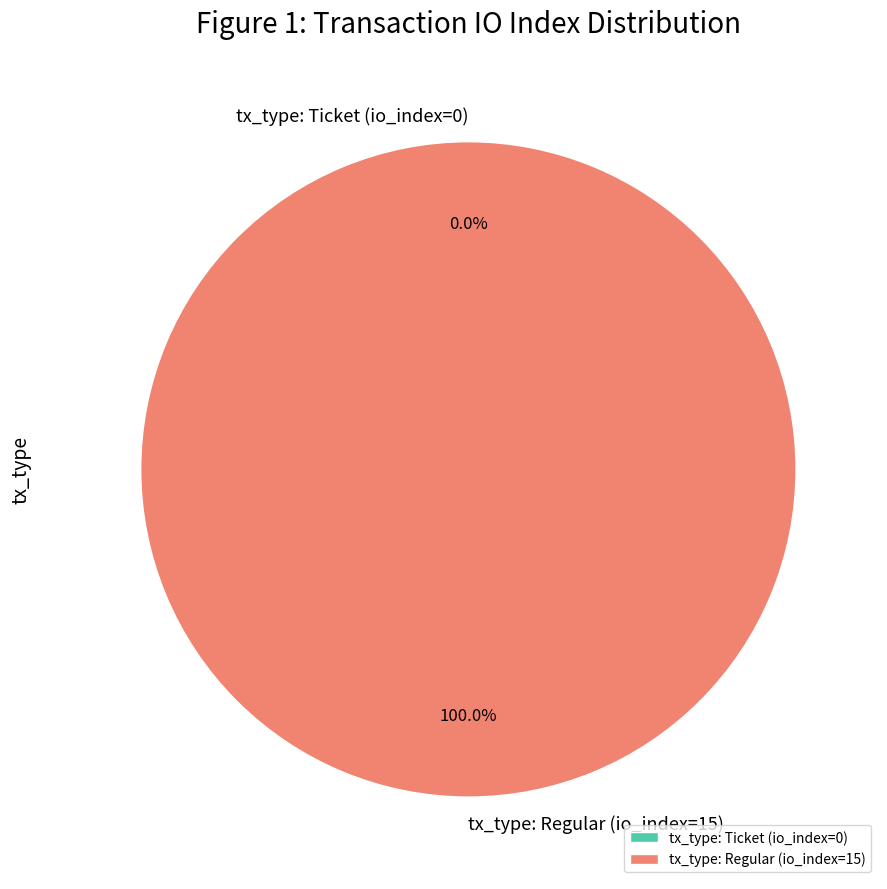

What is the smallest slice in the pie chart?

tx_type: Ticket (io_index=0)